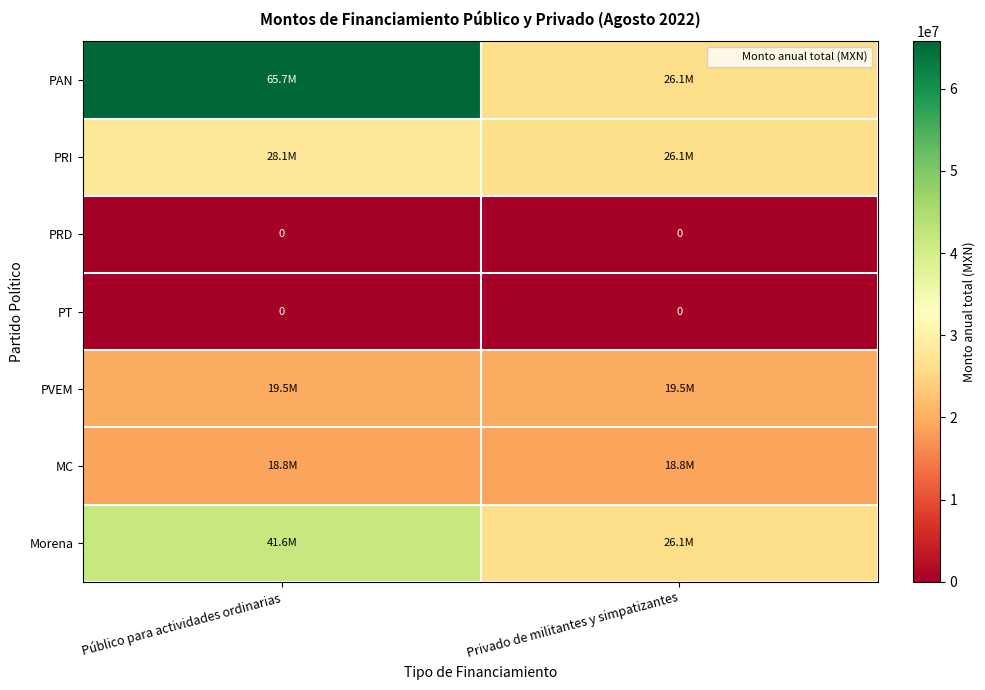

Which label corresponds to the largest value in the chart?

Público para actividades ordinarias